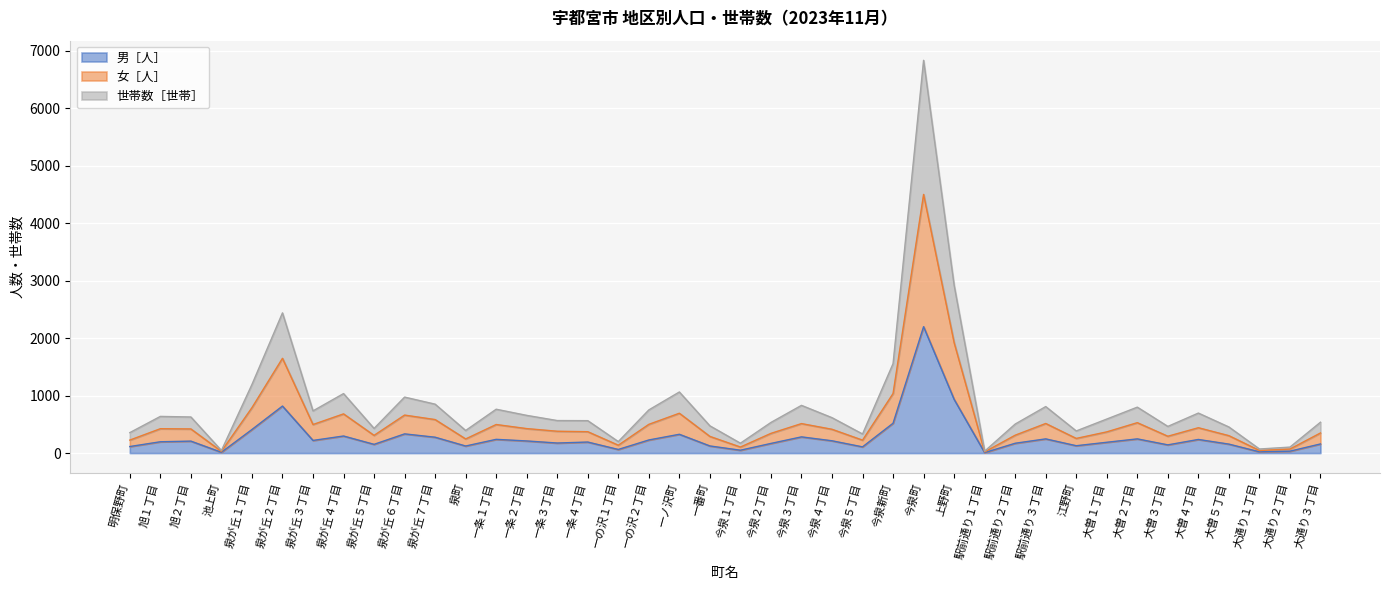

Is it true that 男［人］ equals 334 at 泉が丘６丁目?

True